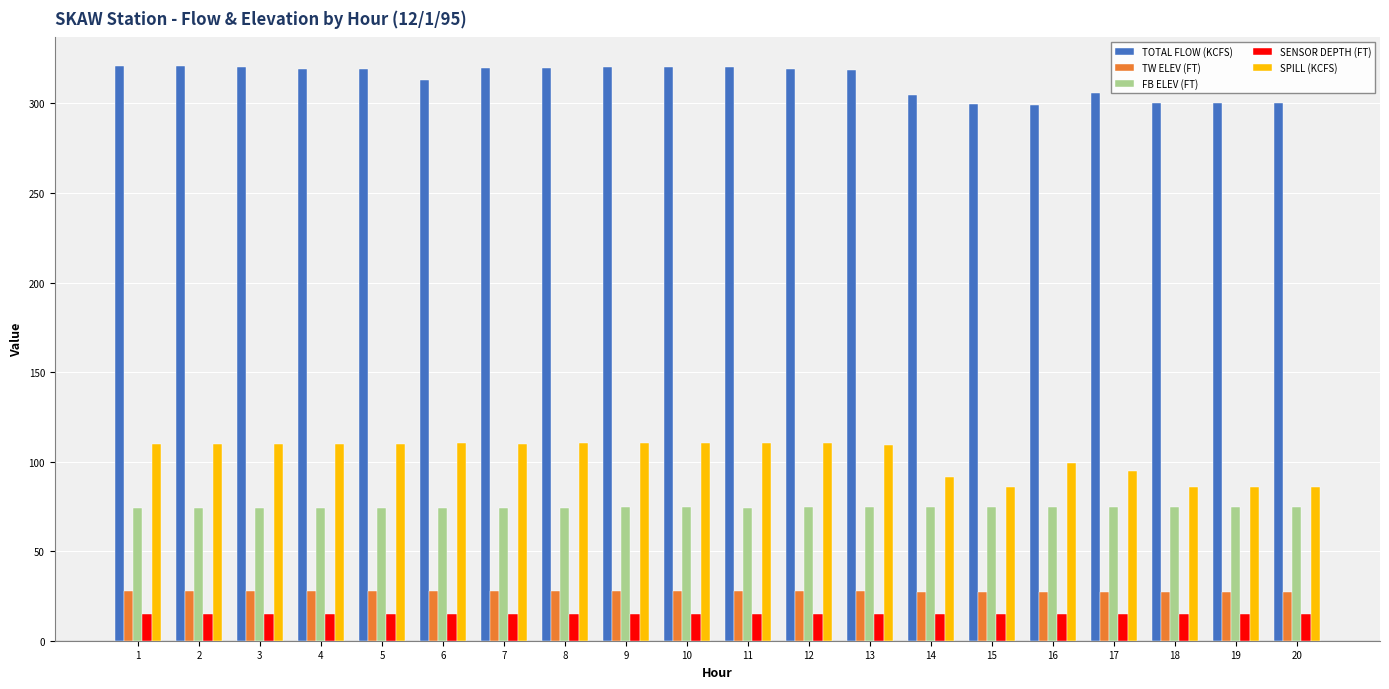

What is the highest value of the SPILL (KCFS) series?

110.5